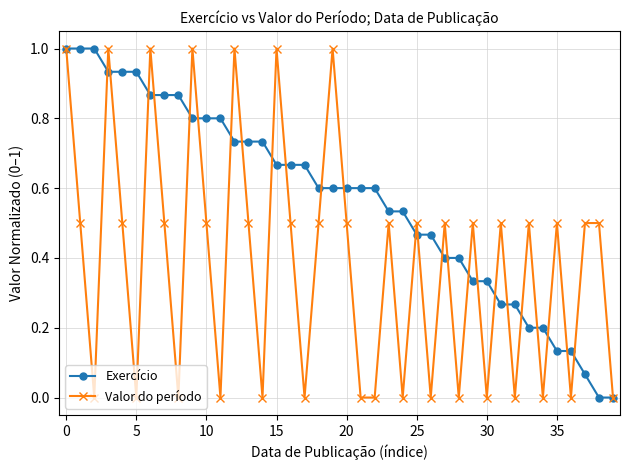

What is the maximum value for Exercício?

1.0